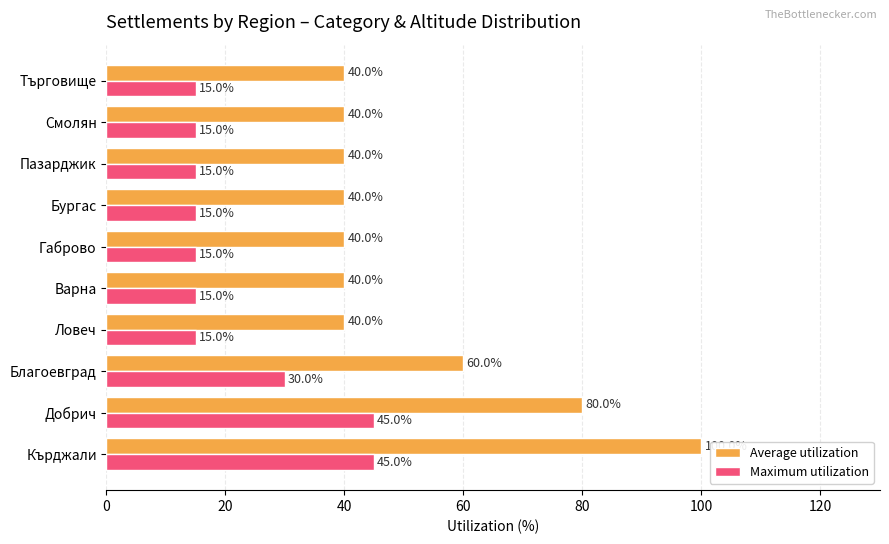

What is the highest value of the Average utilization series?

100